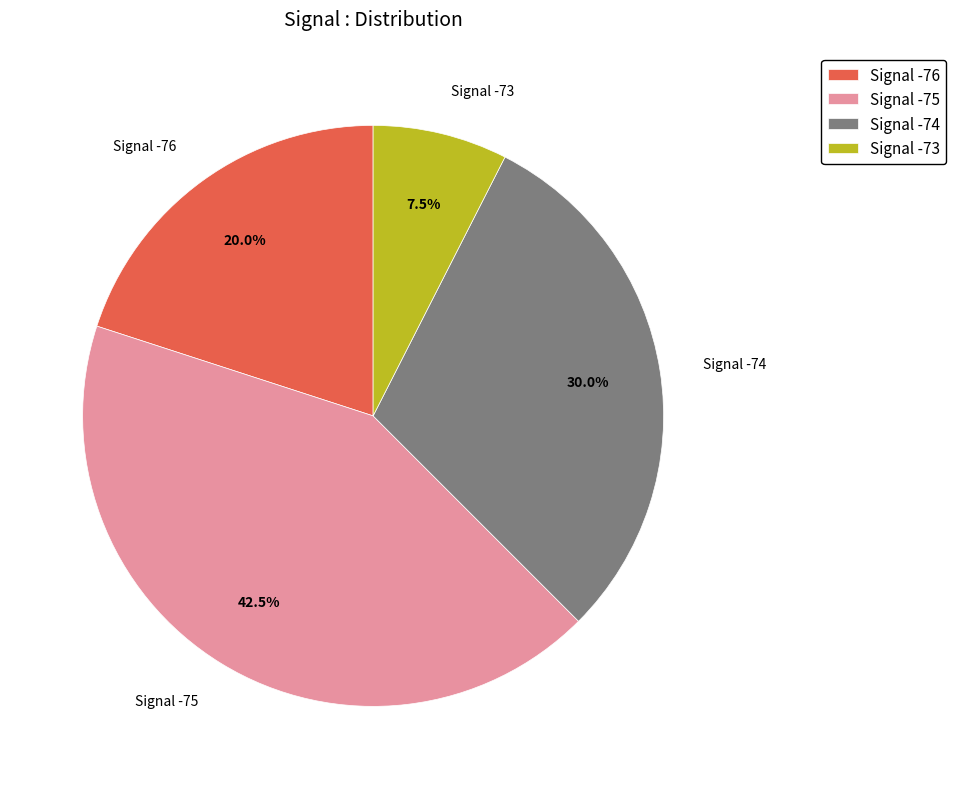

Between Signal -73 and Signal -75, which is larger?

Signal -75